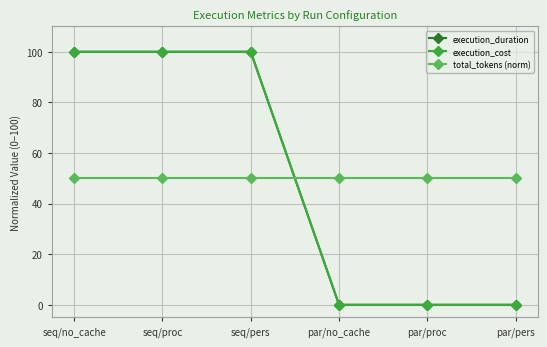

What is the value of the execution_duration point at the 3rd from the left?

100